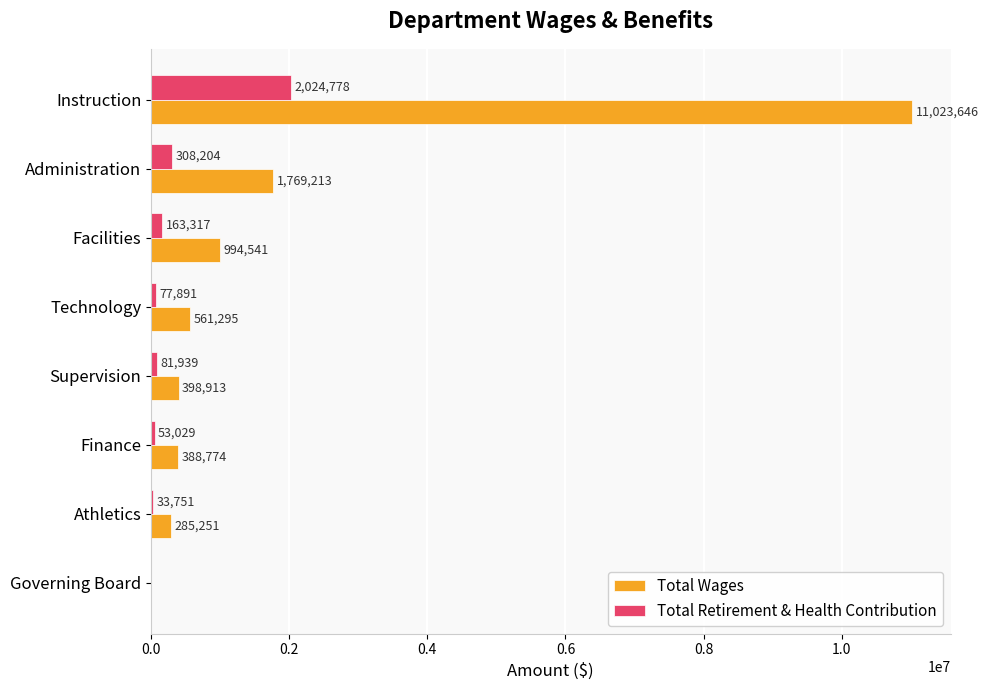

The Total Wages series shows 4594624 at Governing Board. True or false?

False